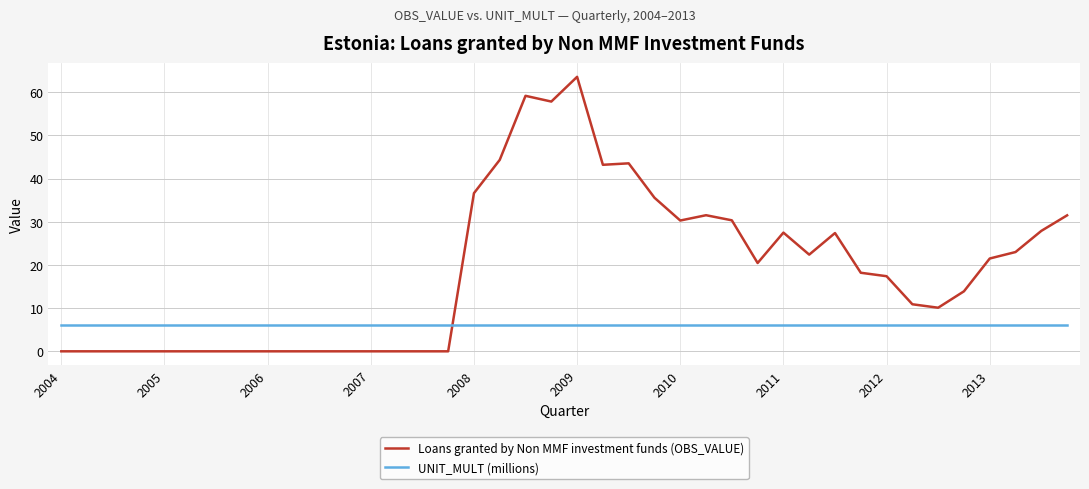

What is the maximum value shown in the chart?

63.6